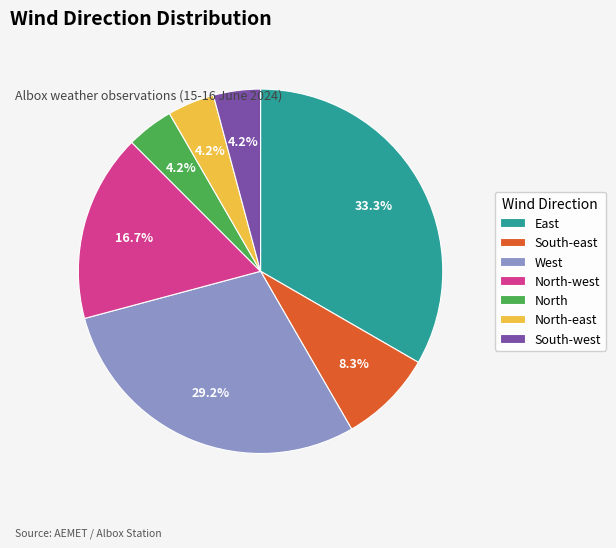

Approximately how many times larger is the value at East compared to North-west?

2.0